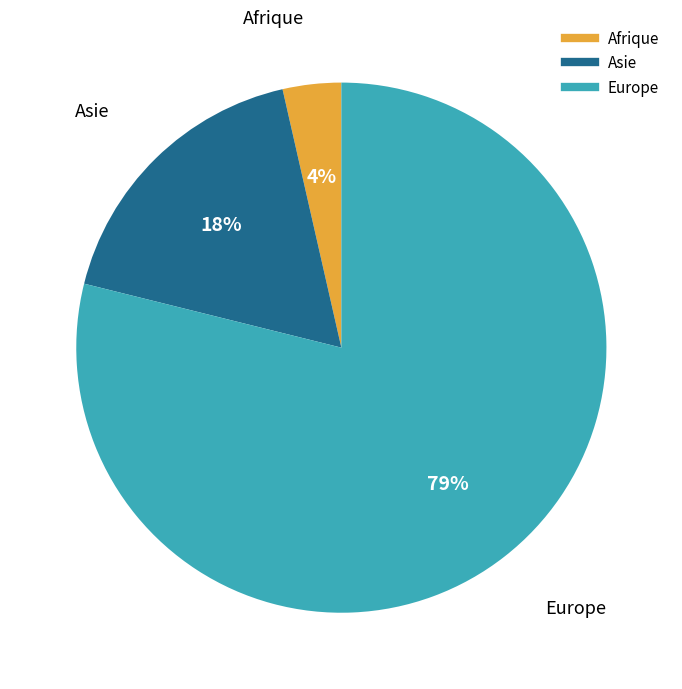

To the nearest percent, what is the average slice percentage?

33%